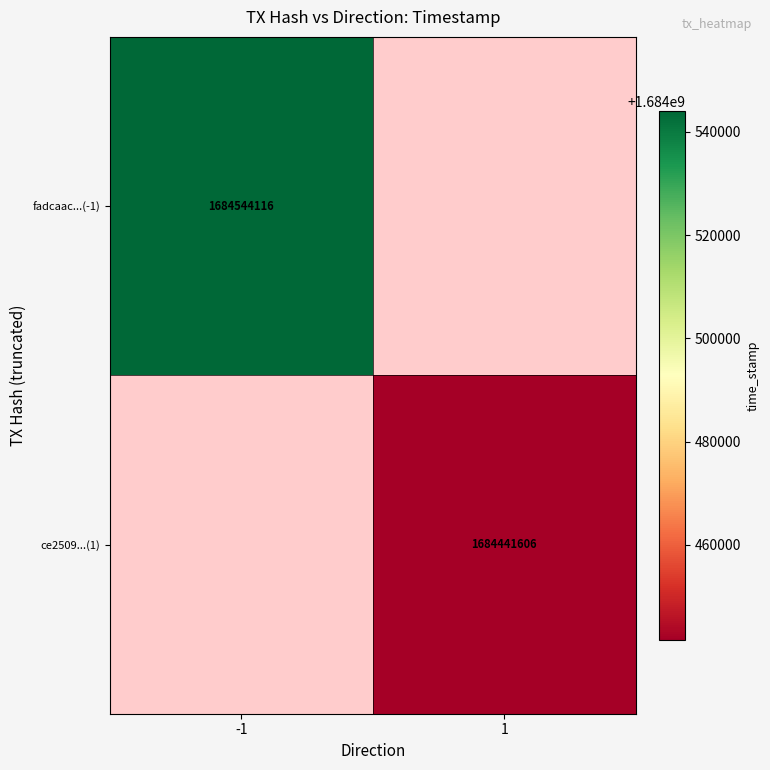

The ce2509...(1) series shows 2499012074 at 1. True or false?

False